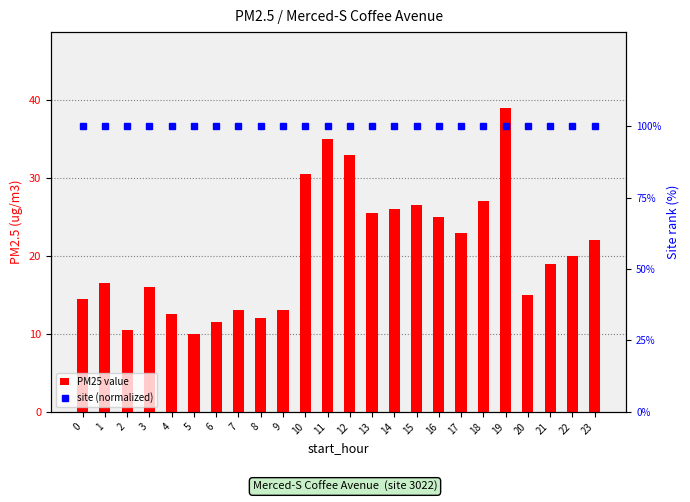

Which series has the widest spread of values?

PM25 value